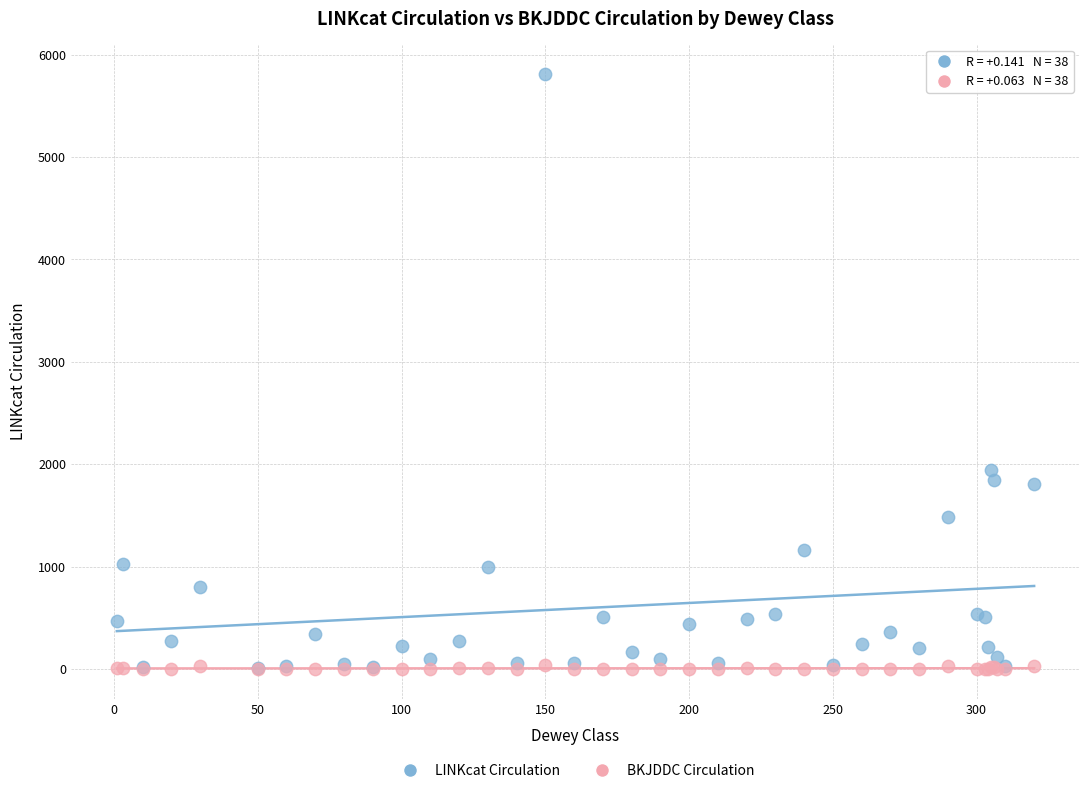

In the LINKcat Circulation series, what Y value is closest to 2910?

1945